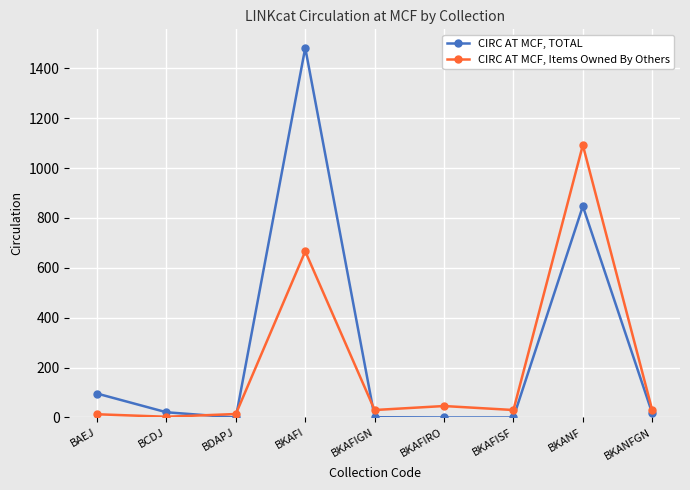

The CIRC AT MCF, Items Owned By Others series shows 1092 at BKANF. True or false?

True